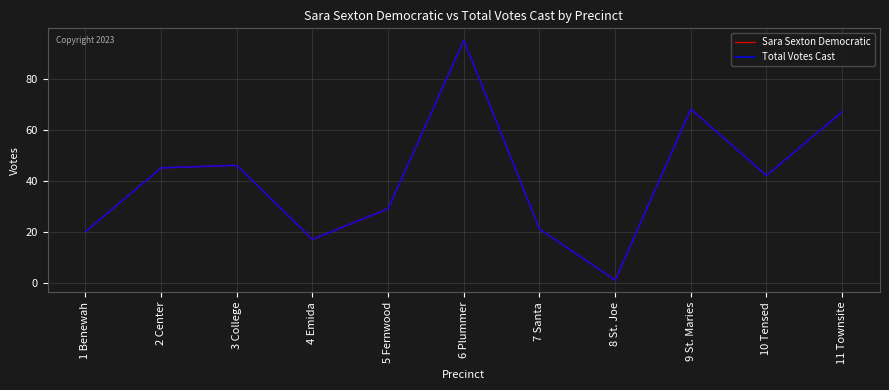

Reading right to left, list all the values displayed in this chart.

Sara Sexton Democratic: 11 Townsite=67	10 Tensed=42	9 St. Maries=68	8 St. Joe=1	7 Santa=21	6 Plummer=95	5 Fernwood=29	4 Emida=17	3 College=46	2 Center=45	1 Benewah=20
Total Votes Cast: 11 Townsite=67	10 Tensed=42	9 St. Maries=68	8 St. Joe=1	7 Santa=21	6 Plummer=95	5 Fernwood=29	4 Emida=17	3 College=46	2 Center=45	1 Benewah=20